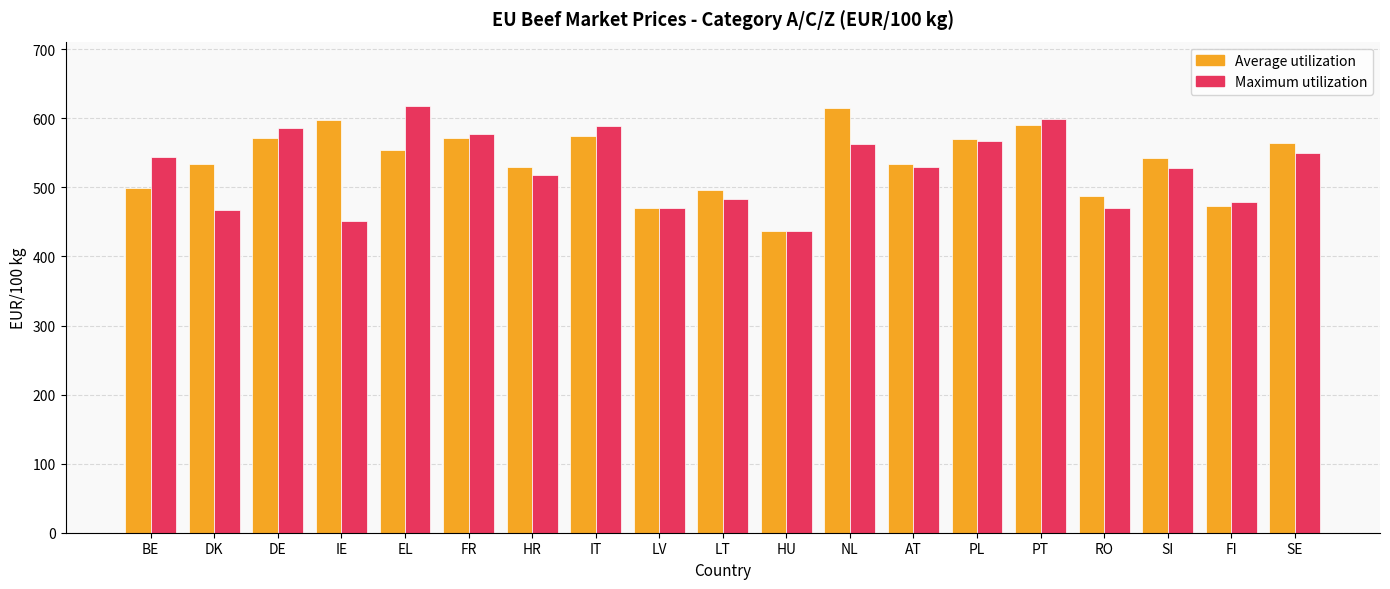

What is the difference between the second highest and minimum values in the Maximum utilization series?

162.5